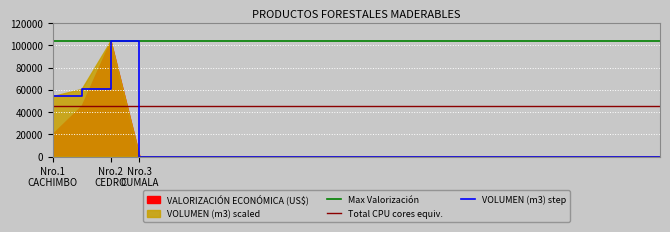

Reading left to right, what are all the values shown in this chart?

54400	60800	104000	0	0	0	0	0	0	0	0	0	0	0	0	0	0	0	0	0	0	0